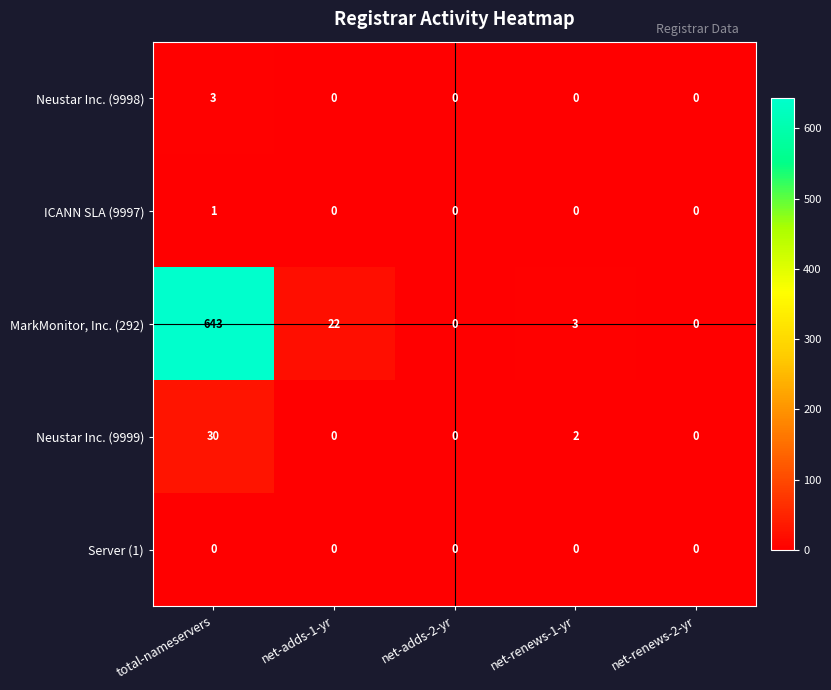

At which category is the sum across all series the highest?

total-nameservers